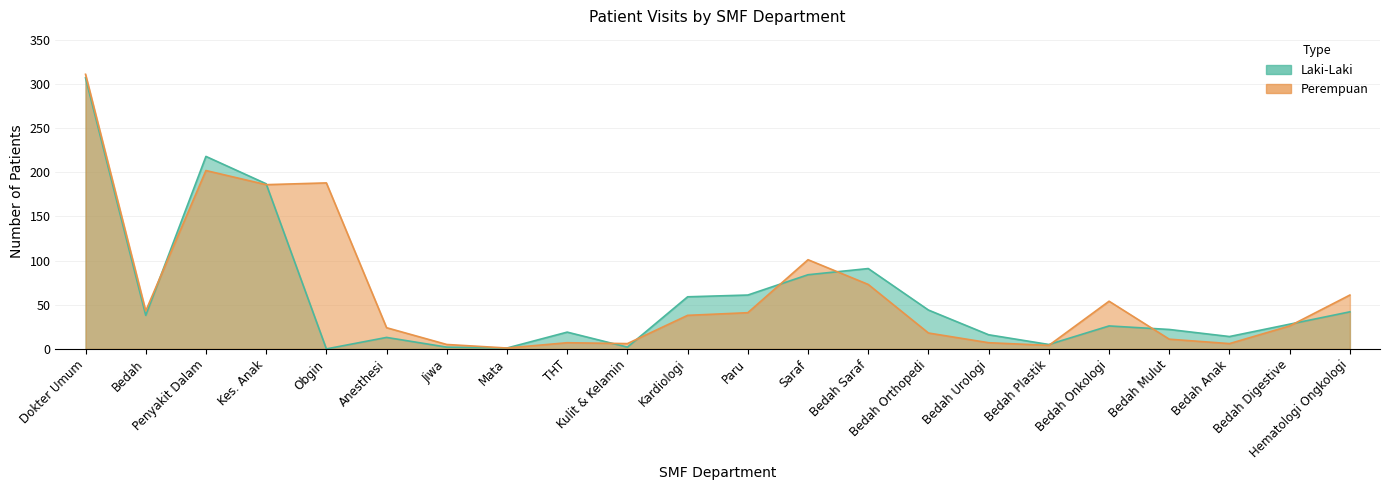

What is the difference between the maximum and minimum values in the Perempuan series?

310